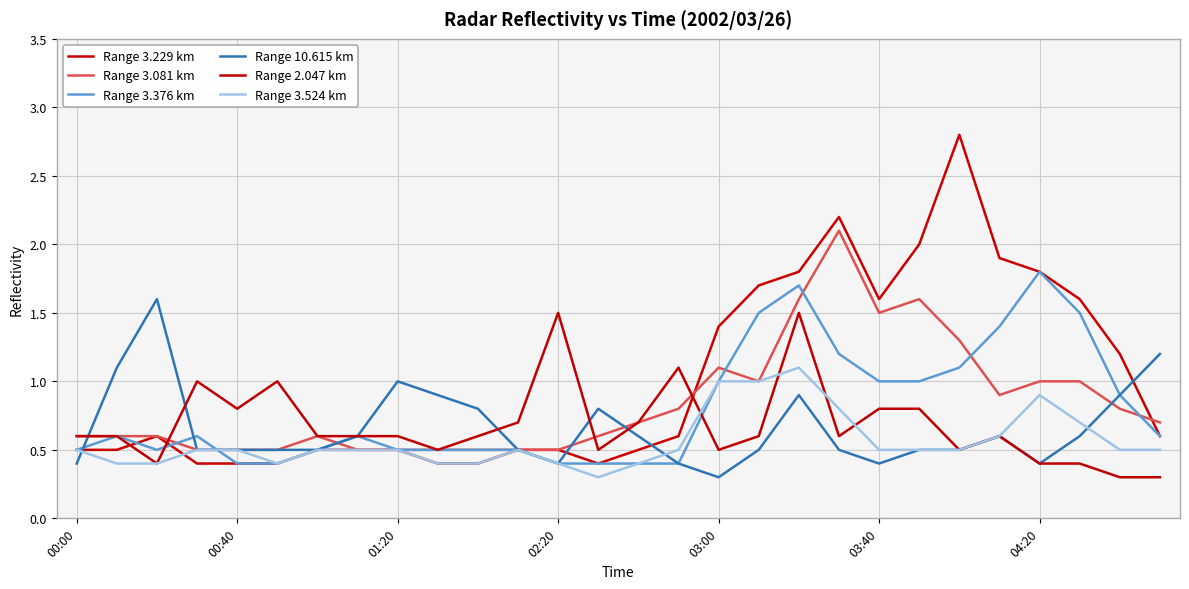

How many lines are shown in the chart?

6